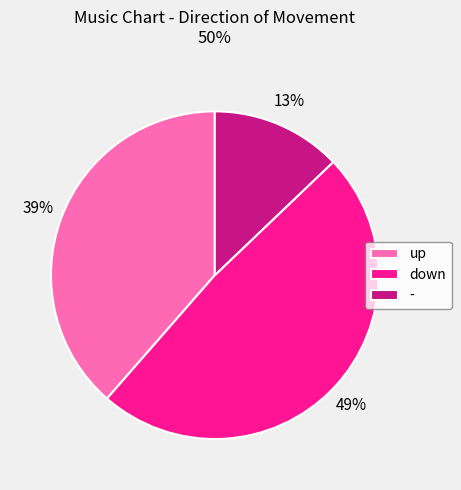

Which has a higher value, down or up?

down